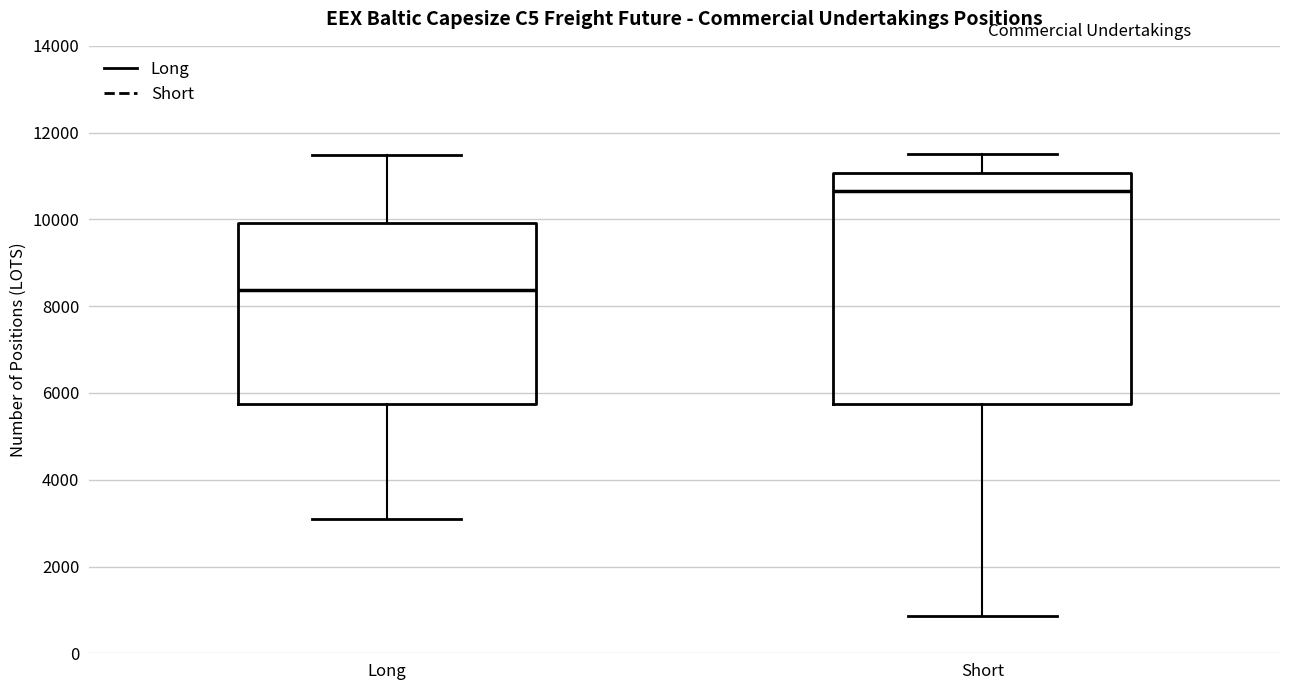

Where is the lower edge of the box for Short on the y-axis? The values are not printed on the chart, so give them approximately, as read against the axis.

5800